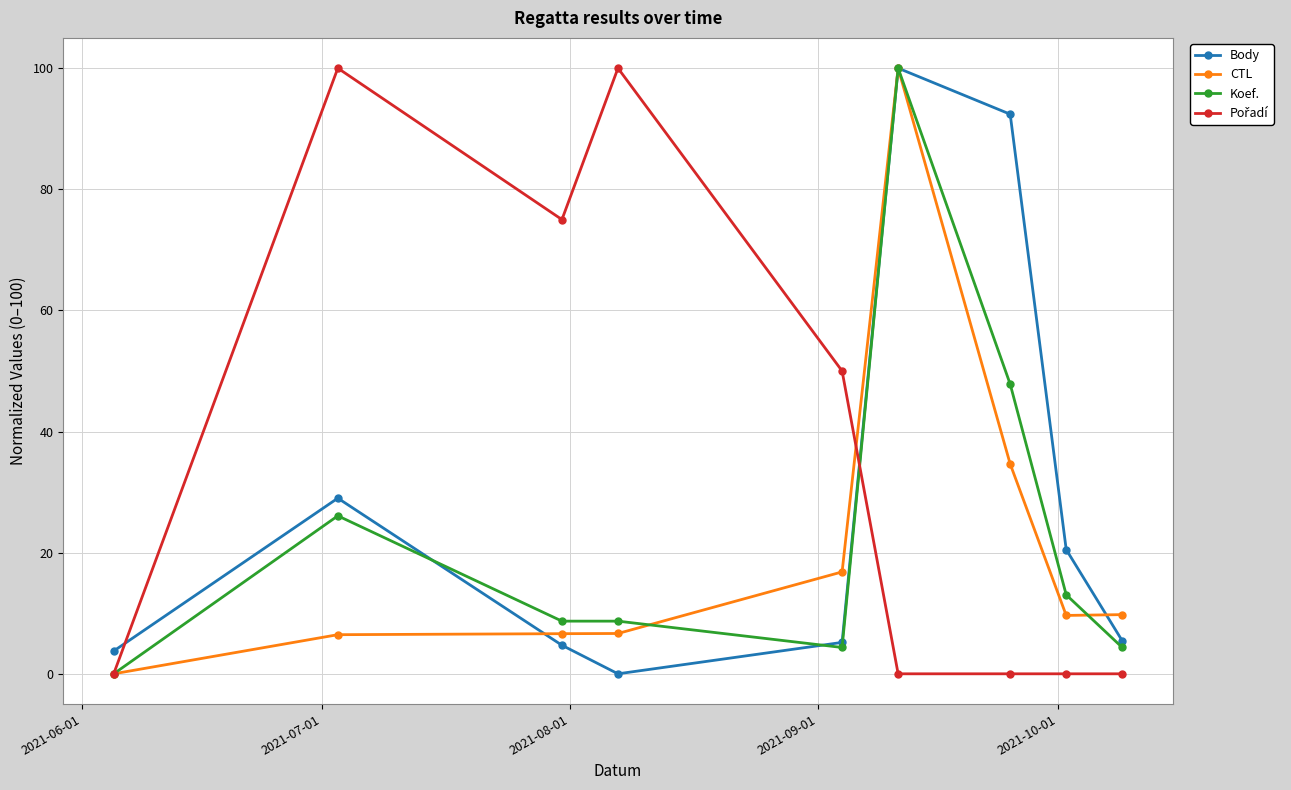

At how many categories does at least one series exceed 65?

5